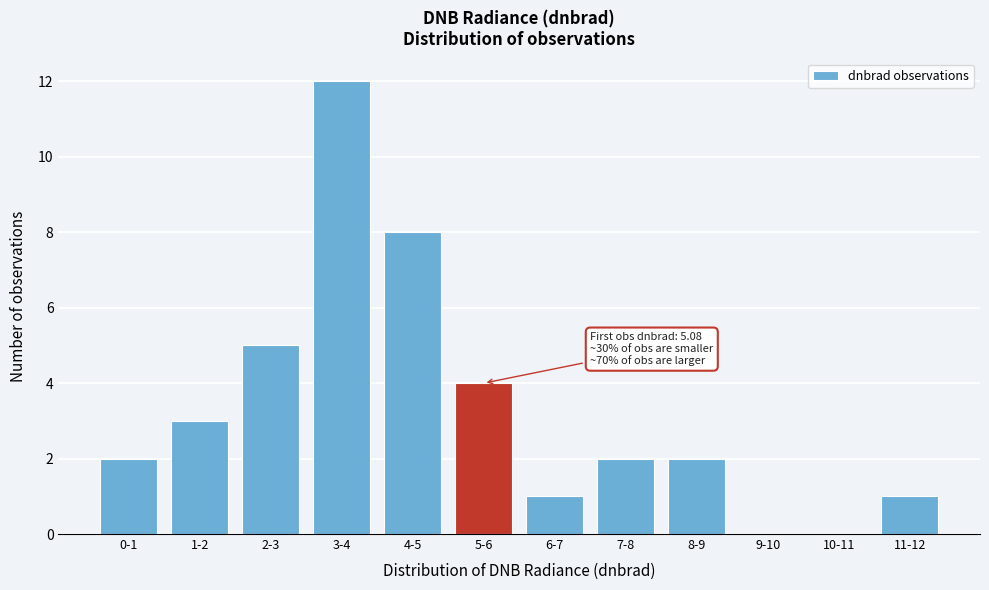

Reading right to left, what are all the values shown in this chart?

11-12=1	10-11=0	9-10=0	8-9=2	7-8=2	6-7=1	5-6=4	4-5=8	3-4=12	2-3=5	1-2=3	0-1=2